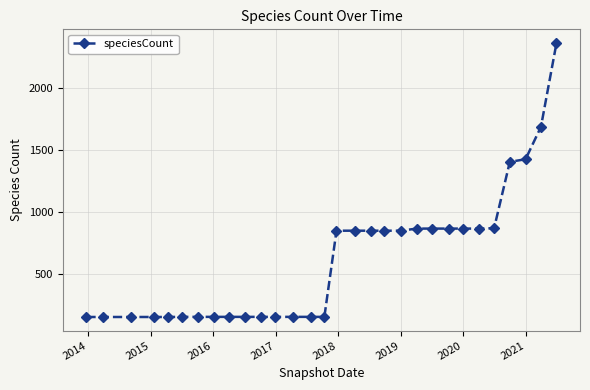

What is the minimum value shown in the chart?

151